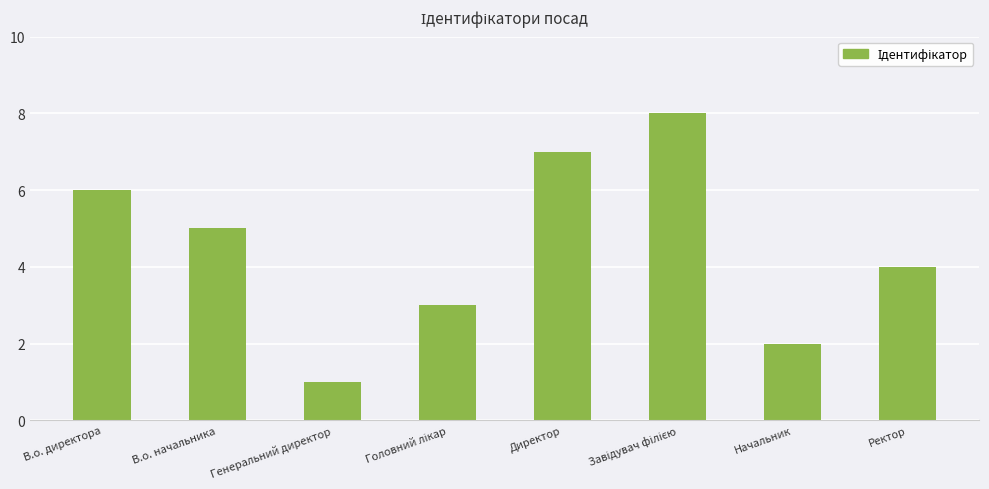

What is the minimum value shown in the chart?

1